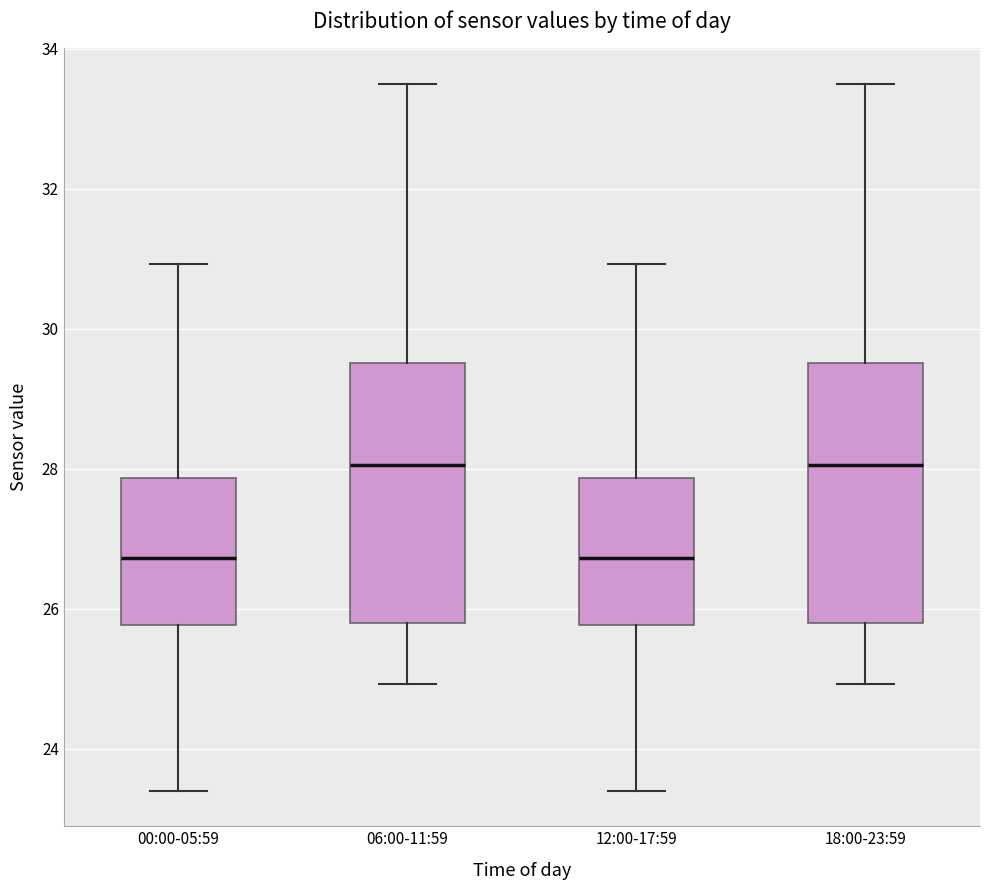

Where does the upper whisker of the box for 06:00-11:59 end on the y-axis? The values are not printed on the chart, so give them approximately, as read against the axis.

33.6